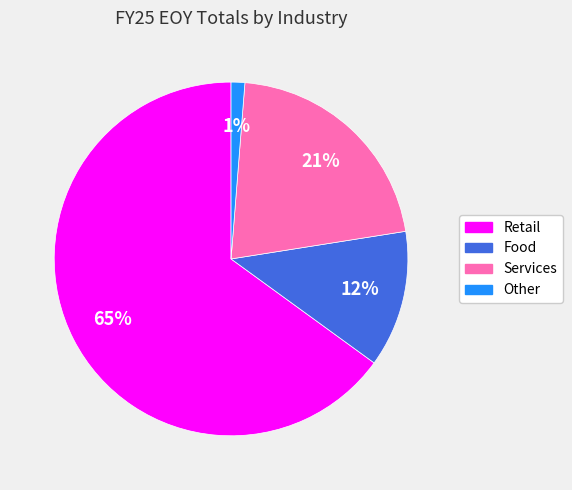

Combined, do Other and Retail account for over 50%?

Yes